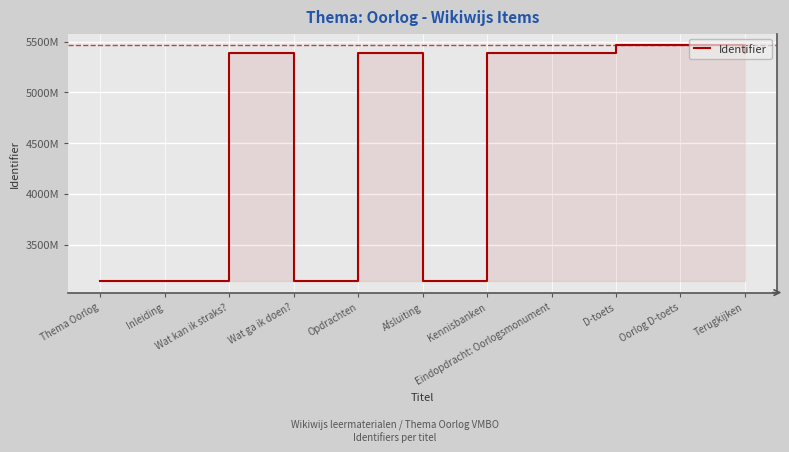

What is the minimum value shown in the chart?

3143858